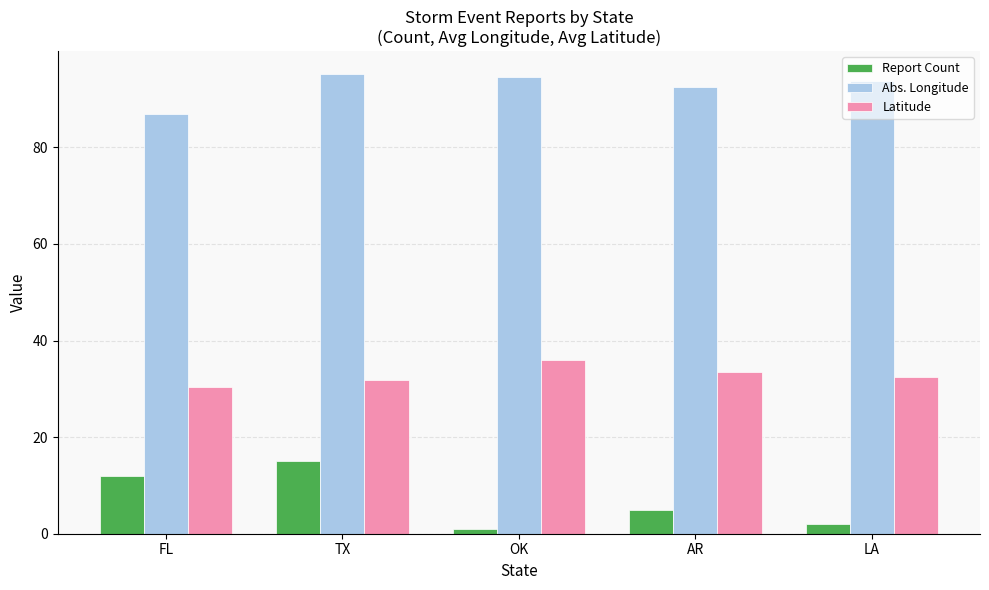

What is the maximum value for Report Count?

15.0